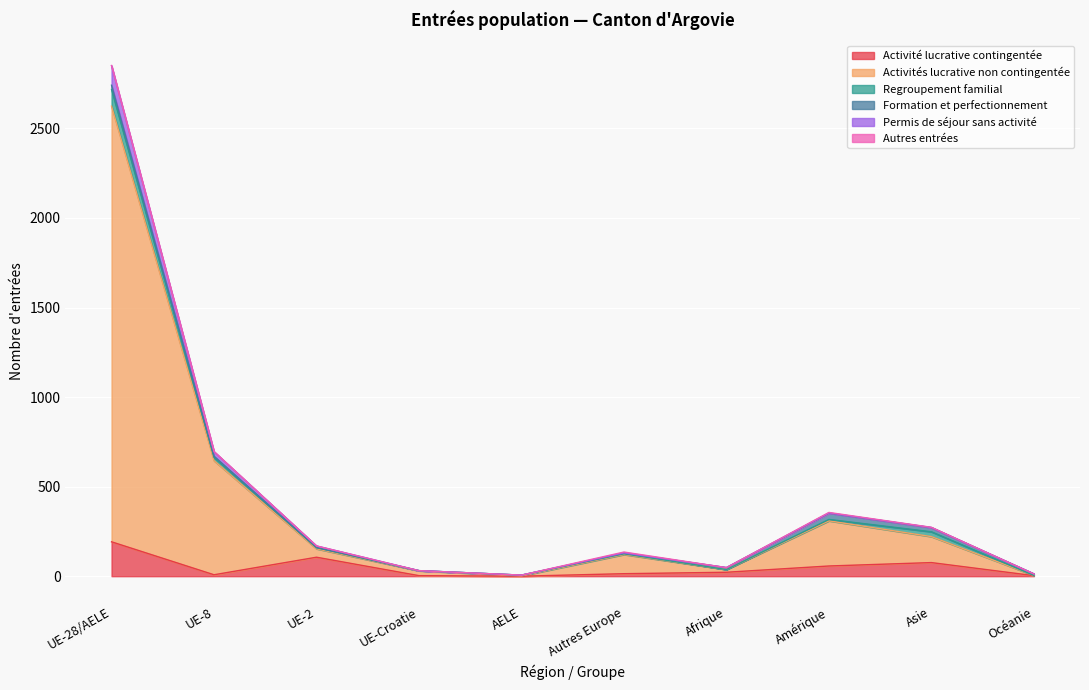

At which category is the sum across all series the highest?

UE-28/AELE